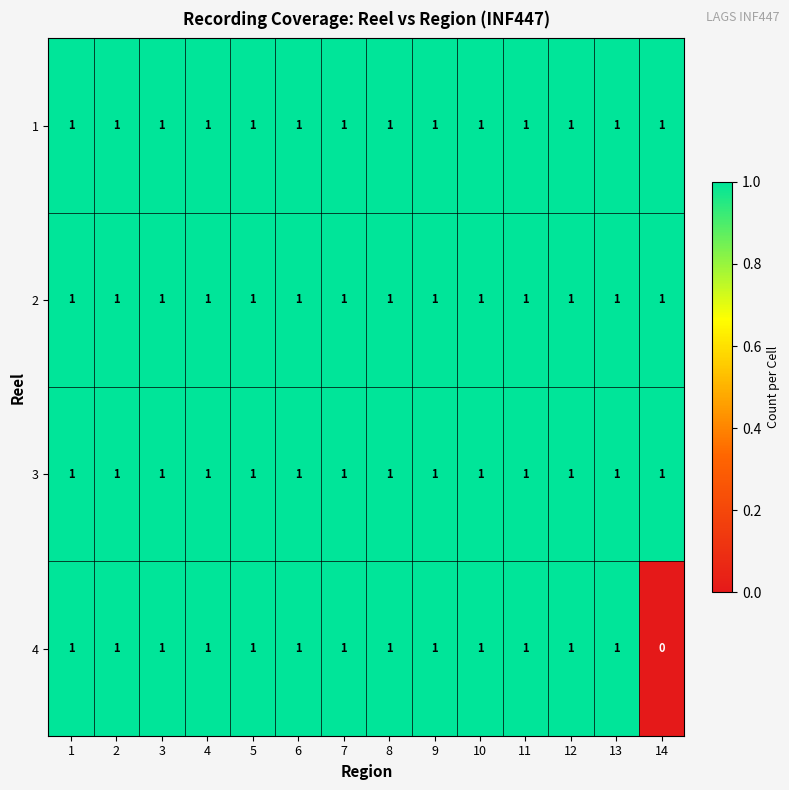

At how many categories does at least one series exceed 0?

14